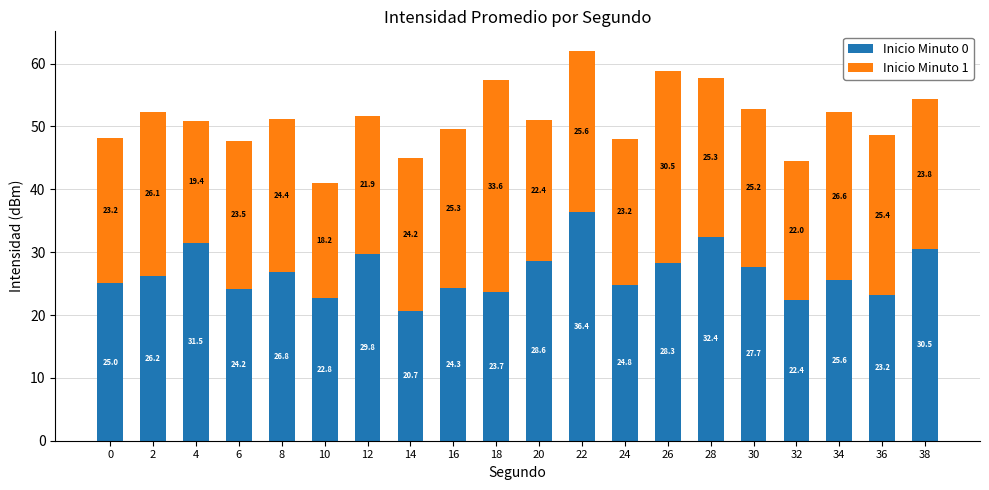

The Inicio Minuto 0 series shows 30.5 at 38. True or false?

True